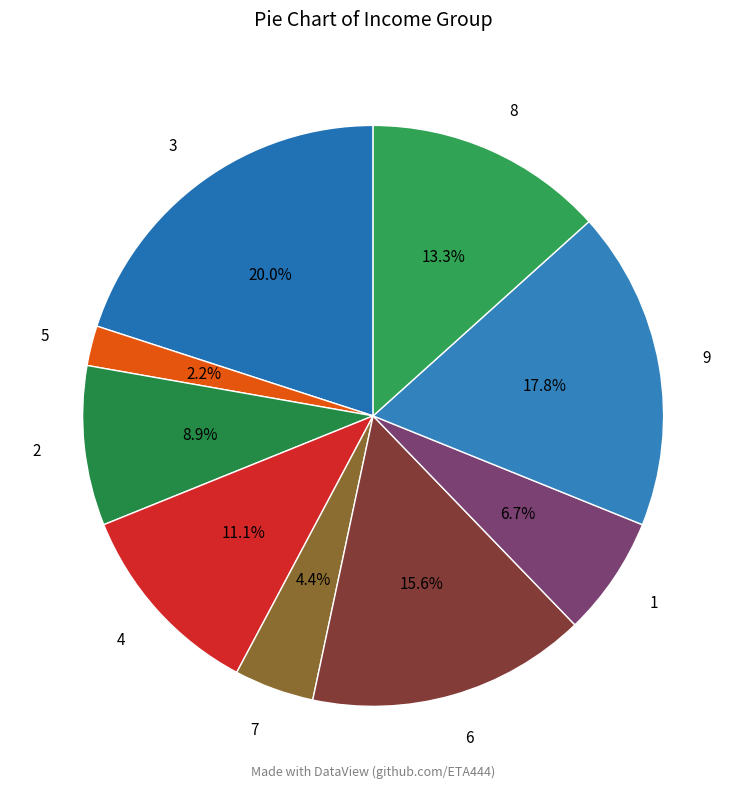

What percentage is NOT represented by 9?

82.2%